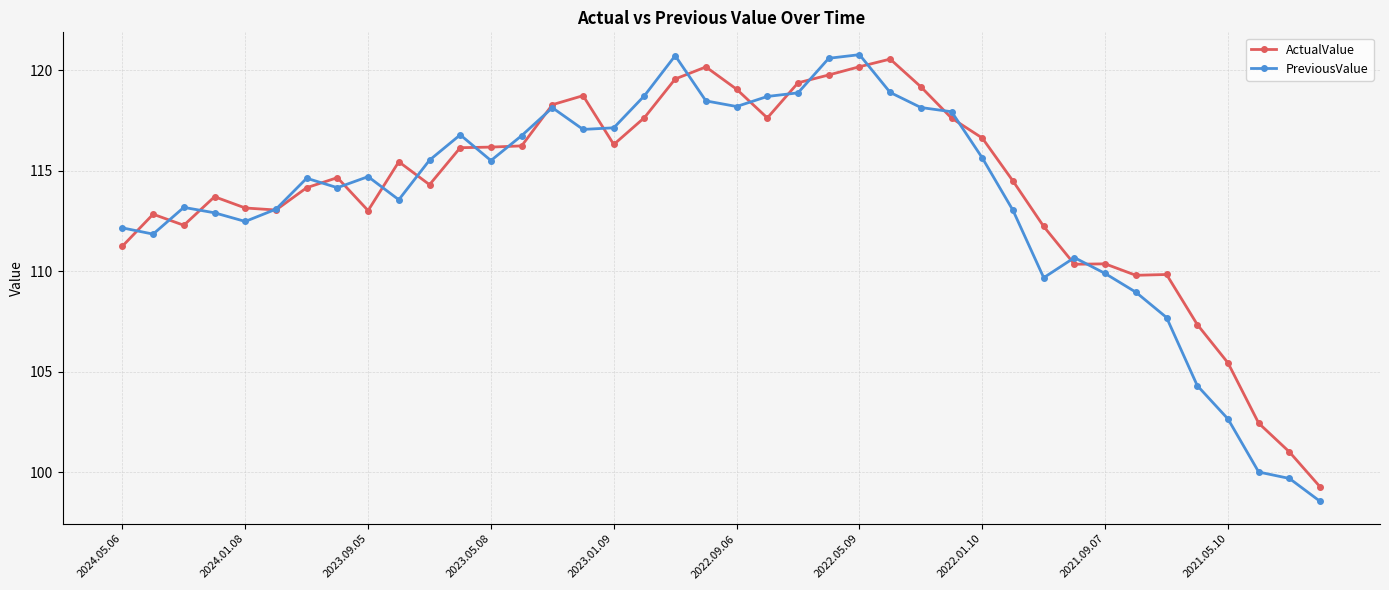

True or false: ActualValue has more than 2 points higher than both neighbors.

True